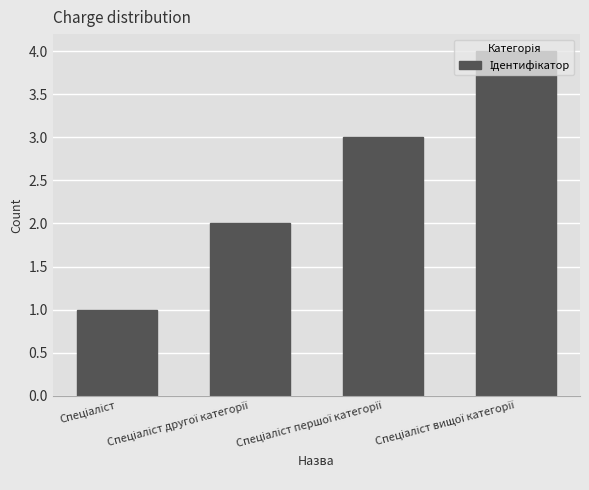

Does the chart contain any negative values?

No